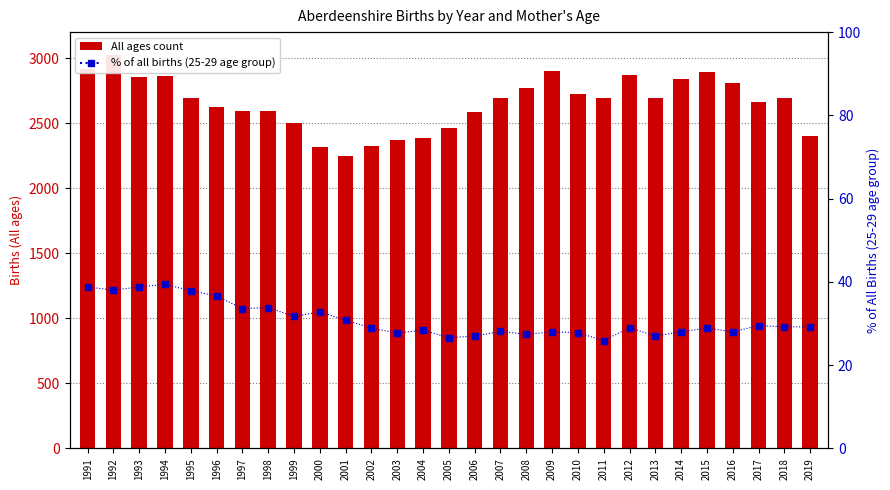

Which series has the largest Y range (max minus min)?

All ages count